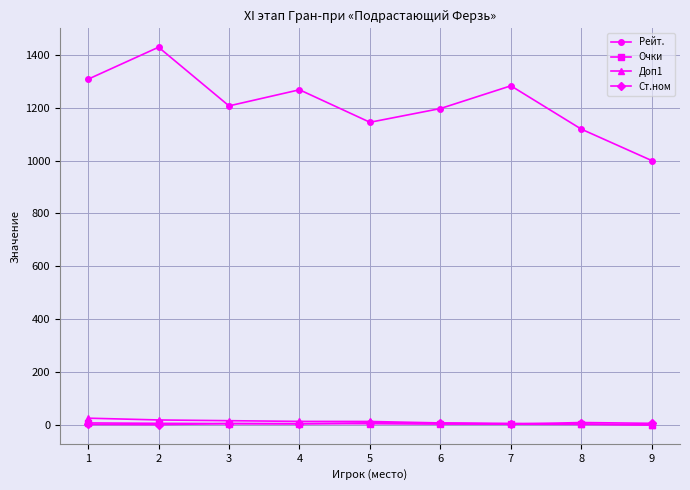

What is the sum of the Ст.ном values at 1 and 4?

6.0